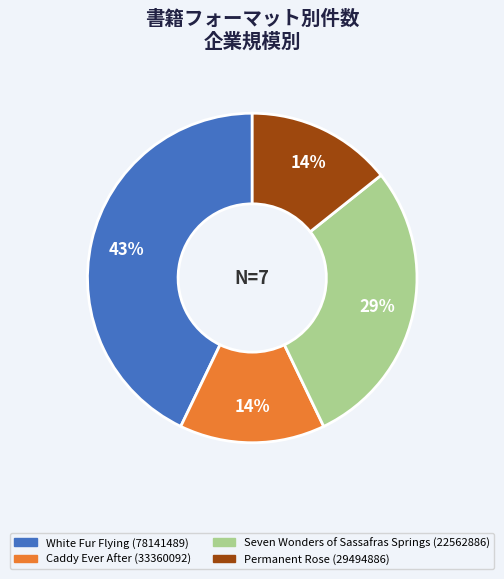

The Seven Wonders of Sassafras Springs (22562886) slice represents 14% of the pie. True or false?

False